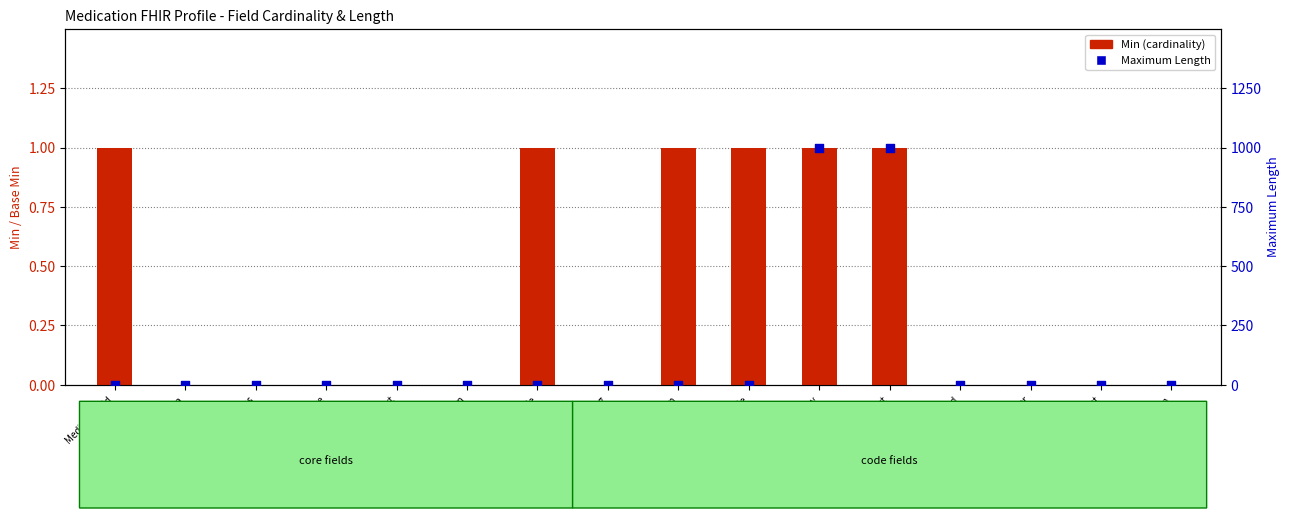

Which series reaches the maximum Y coordinate?

Maximum Length